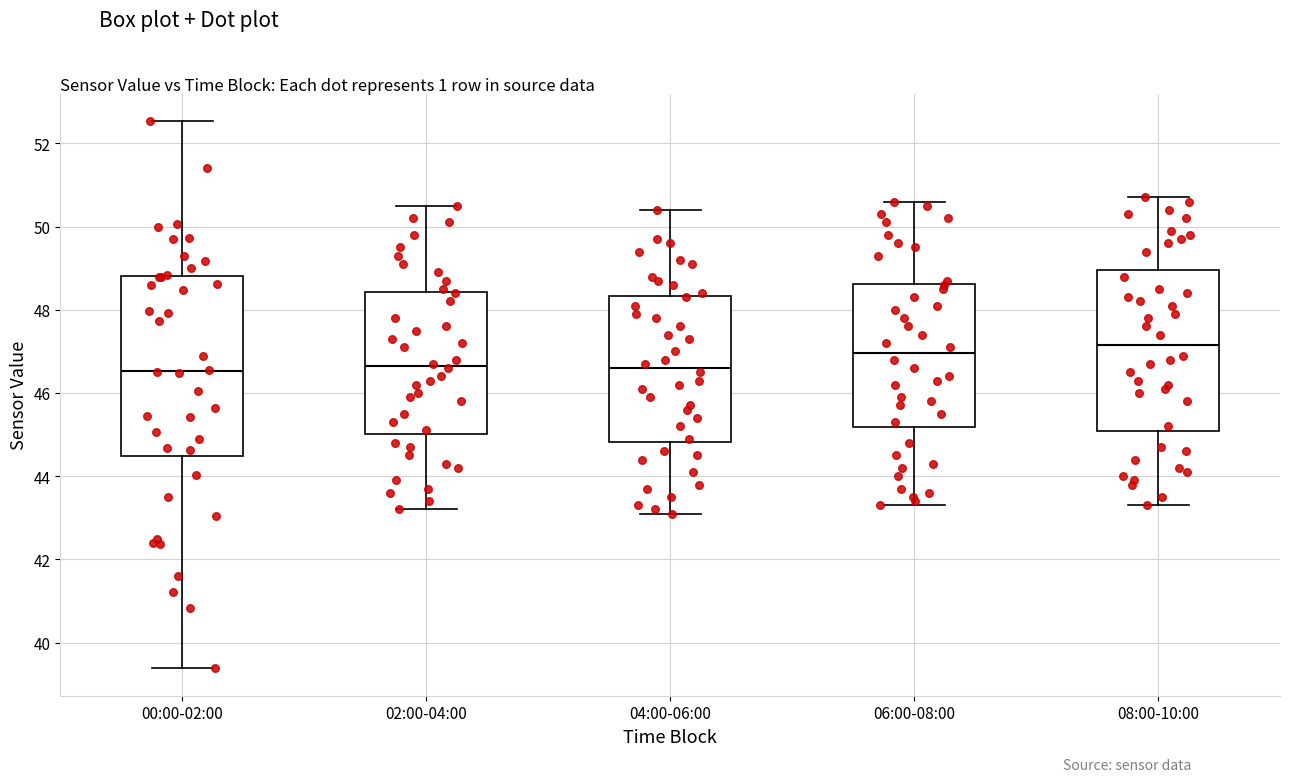

Reading left to right, read every box against the y-axis: the position of its median line, the range the box covers, and the ends of its whiskers. The values are not printed on the chart, so give them approximately, as read against the axis.

00:00-02:00: median 46.6, box 44.4 to 48.8, whiskers 39.4 to 52.6
02:00-04:00: median 46.6, box 45.0 to 48.4, whiskers 43.2 to 50.6
04:00-06:00: median 46.6, box 44.8 to 48.4, whiskers 43.2 to 50.4
06:00-08:00: median 47.0, box 45.2 to 48.6, whiskers 43.4 to 50.6
08:00-10:00: median 47.2, box 45.0 to 49.0, whiskers 43.4 to 50.8